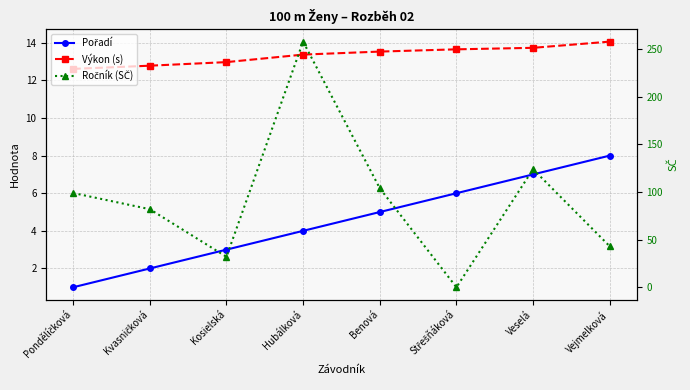

What is the greatest value displayed?

258.0